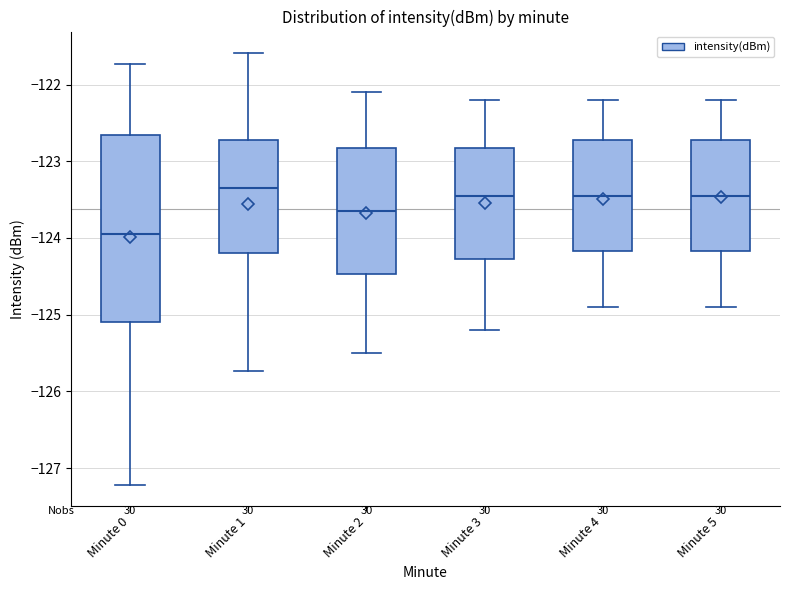

Which box's median line is the lowest?

Minute 0